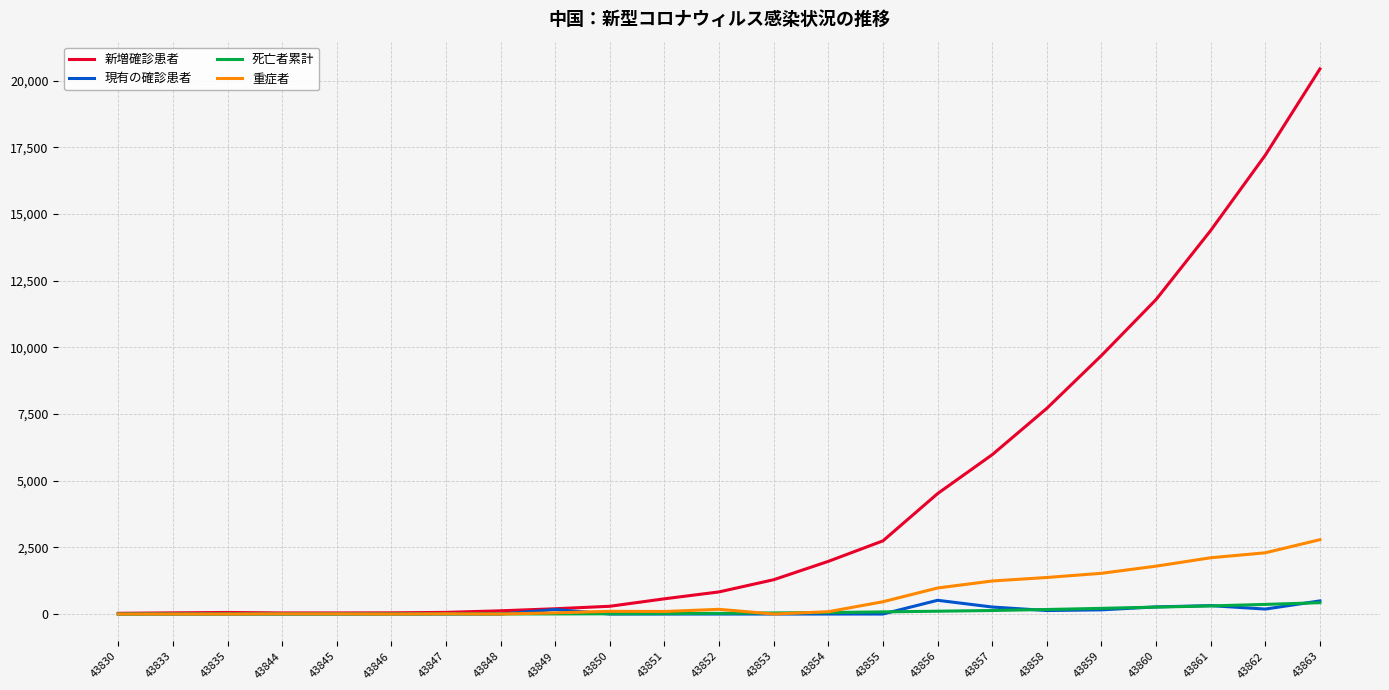

Which category has the highest value across all series?

43863